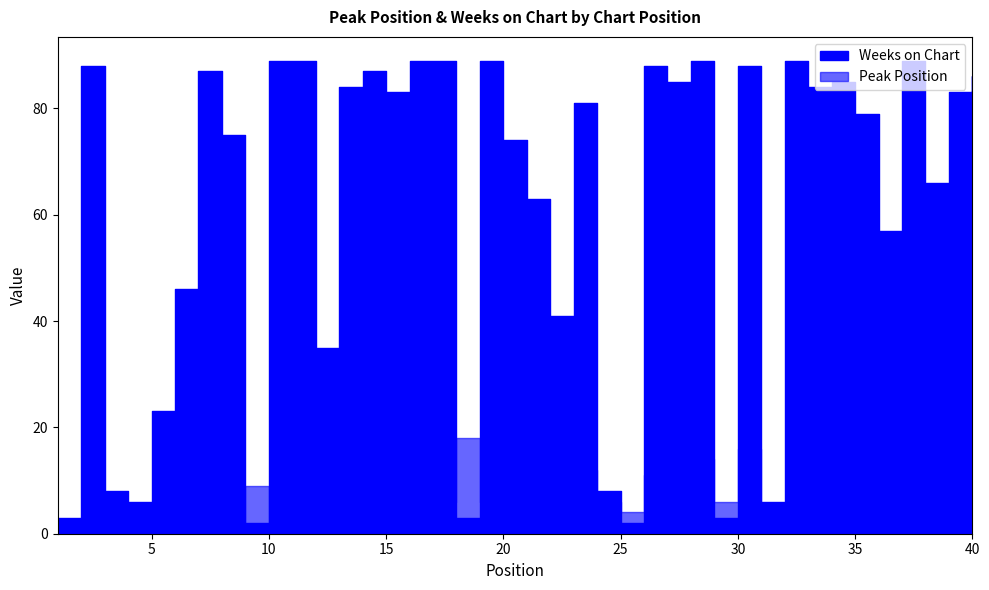

What is the difference between the highest and lowest values at 26?

77